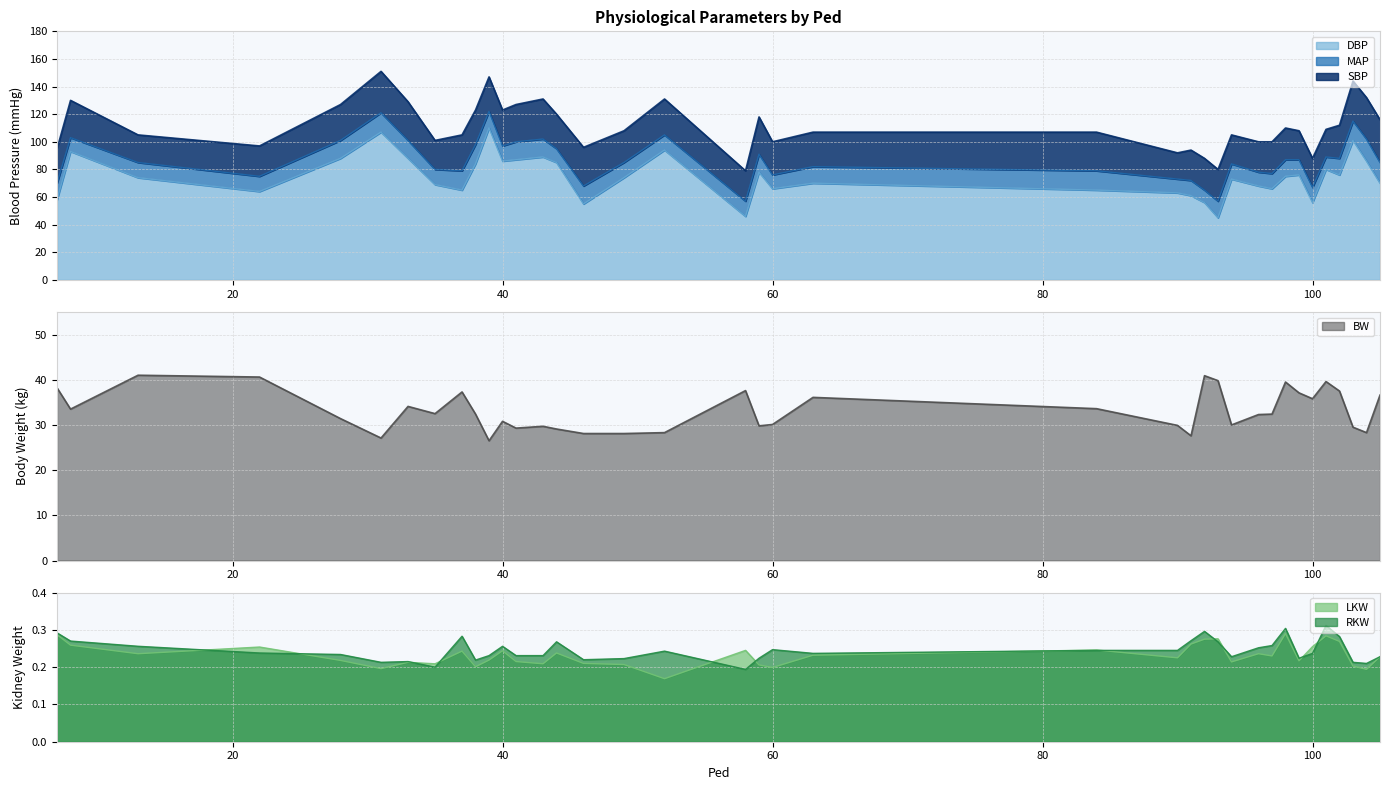

At which category does MAP reach its first local peak?

8